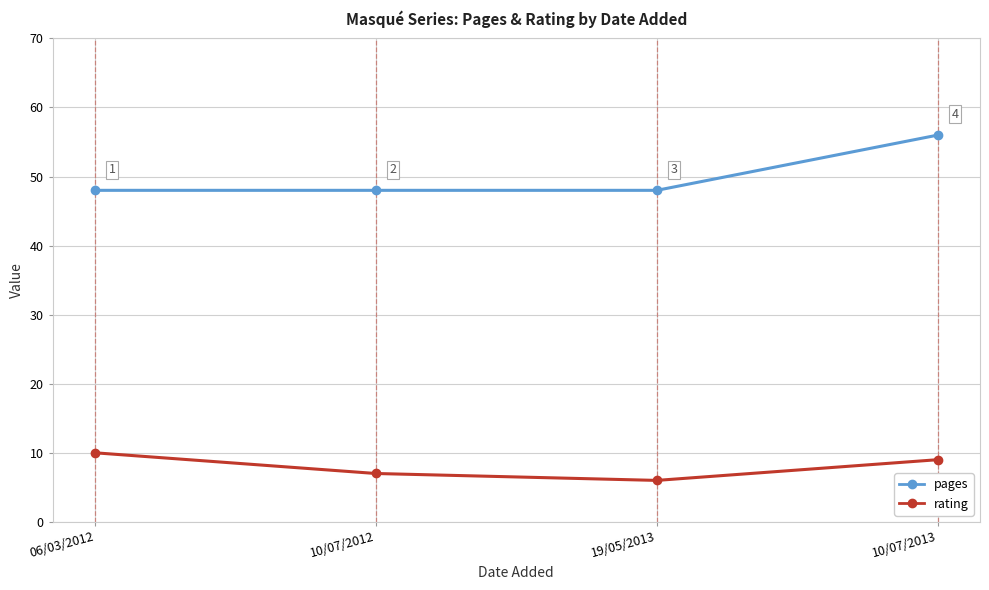

Reading left to right, extract all data points from this chart.

pages: 06/03/2012=48	10/07/2012=48	19/05/2013=48	10/07/2013=56
rating: 06/03/2012=10	10/07/2012=7	19/05/2013=6	10/07/2013=9